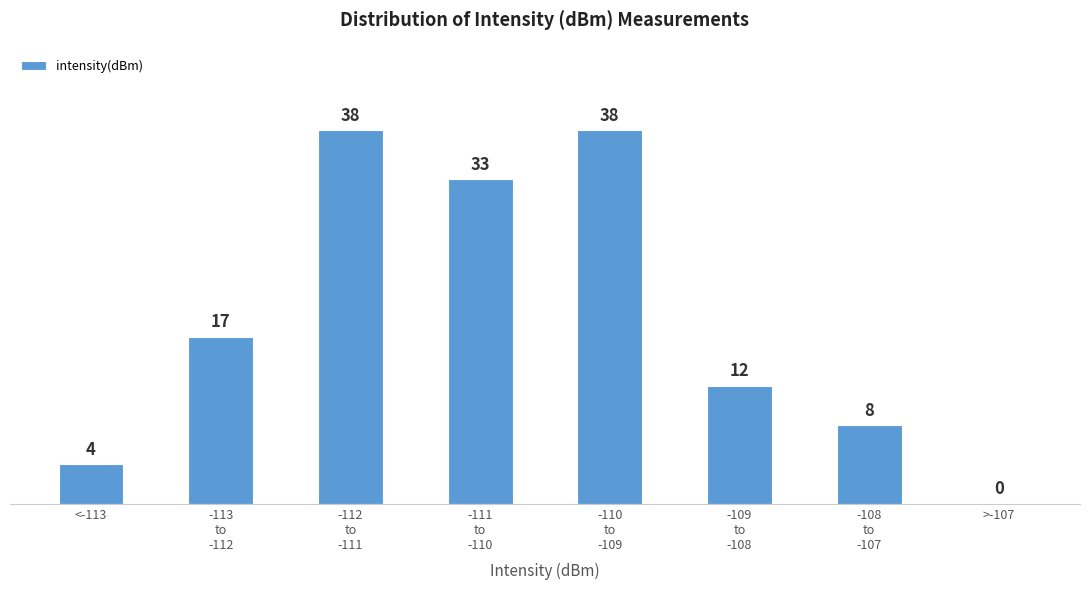

What is the maximum value shown in the chart?

38